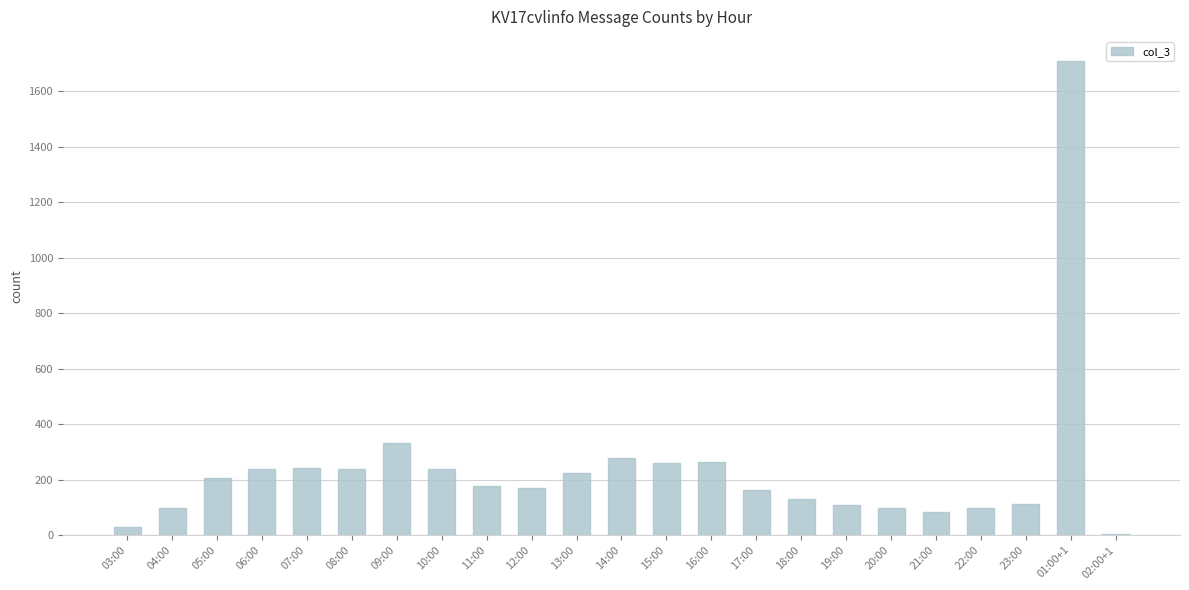

Between 06:00 and 11:00, which is larger?

06:00